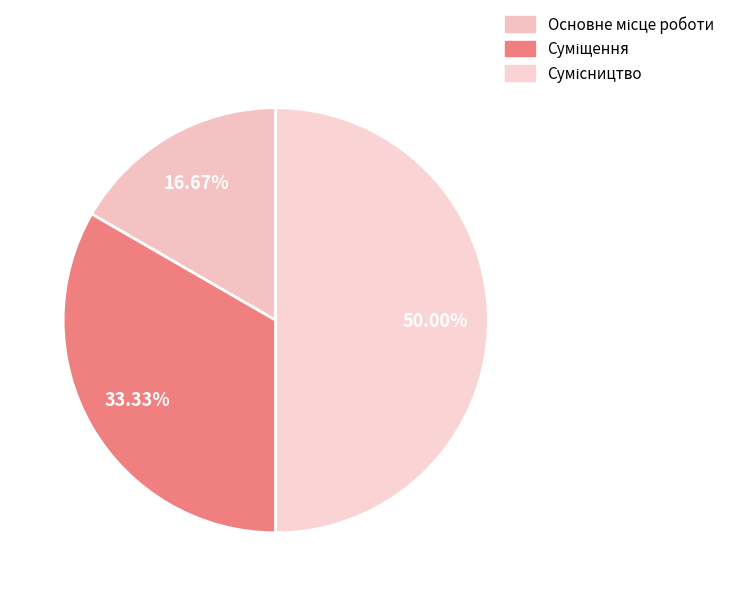

Count the number of slices in the pie.

3